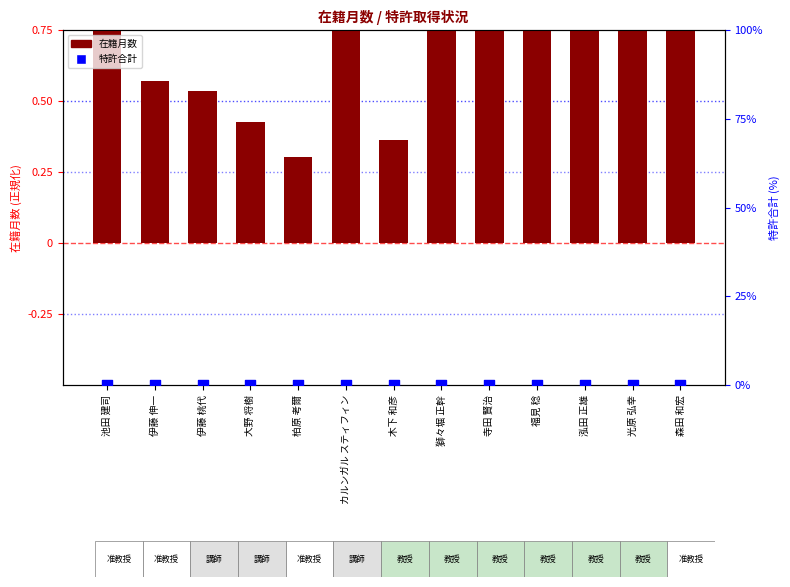

Is the value of 在籍月数 (正規化) at 柏原 考爾 greater than the value of 特許合計 (百分位) at カルンガル スティフィン?

Yes